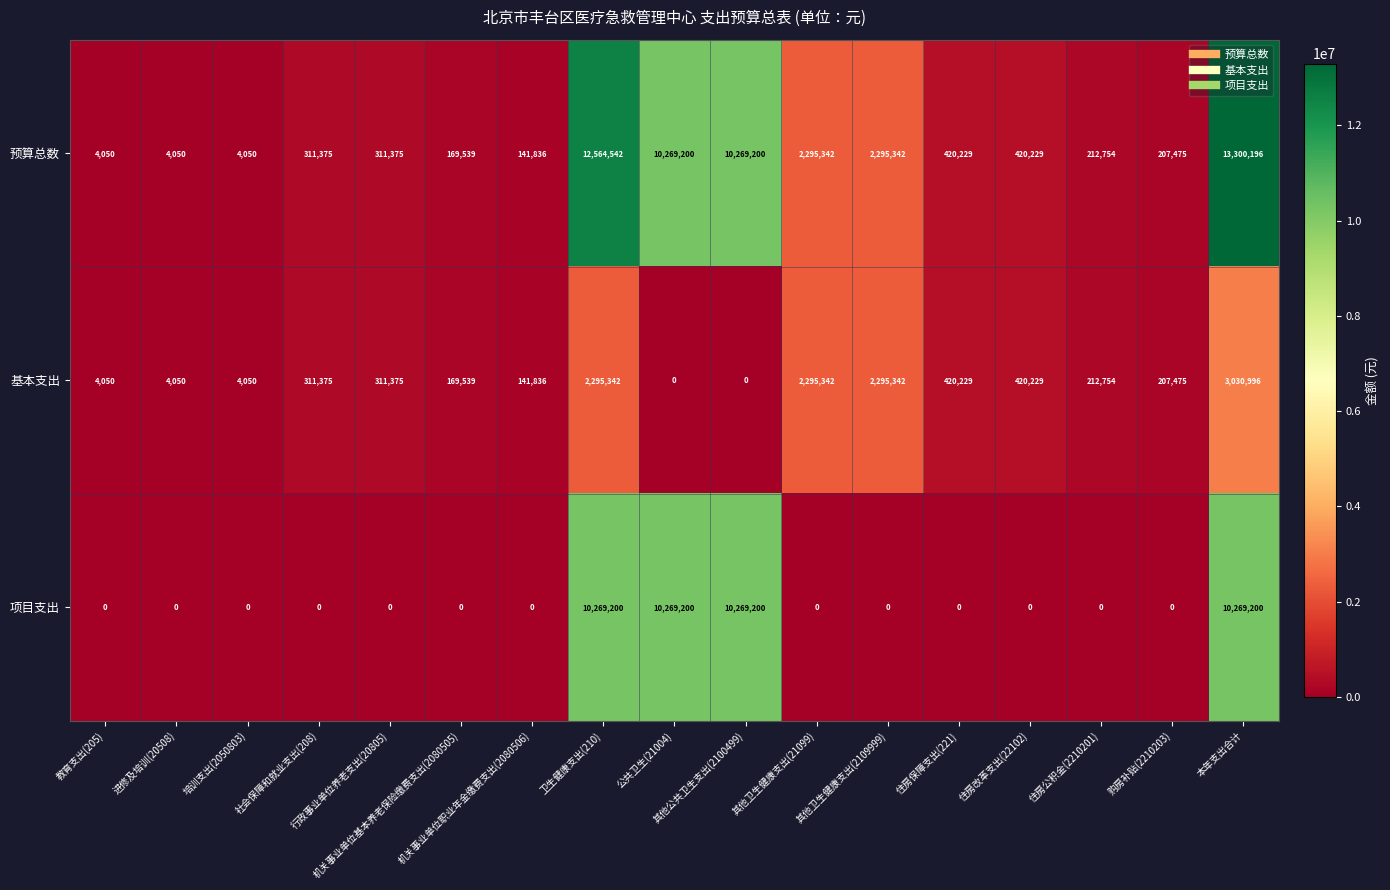

At how many categories does at least one series exceed 4264528?

4